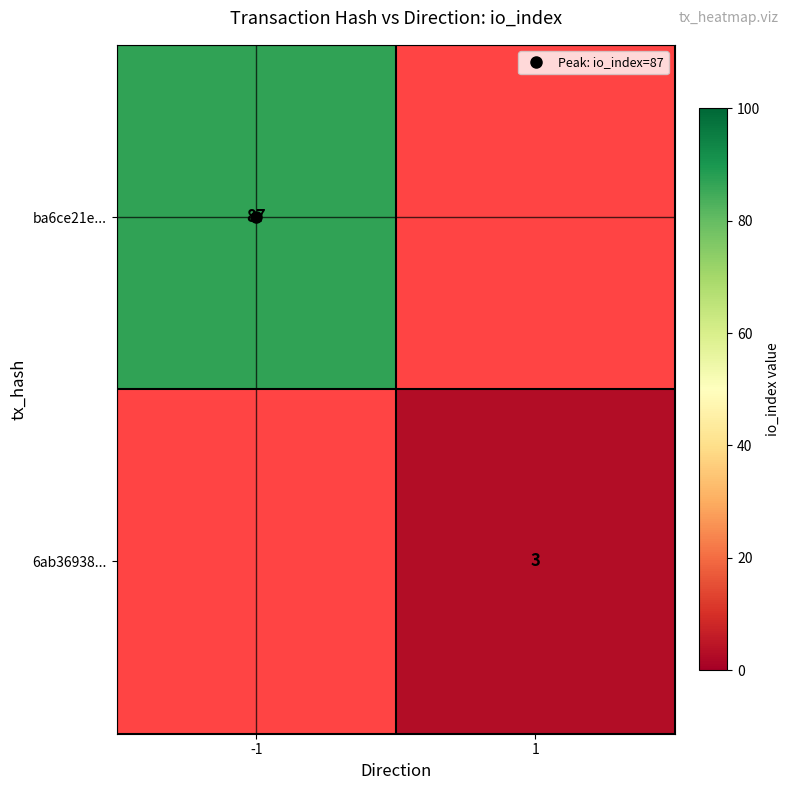

Which category has the highest value in the 6ab36938... series?

-1